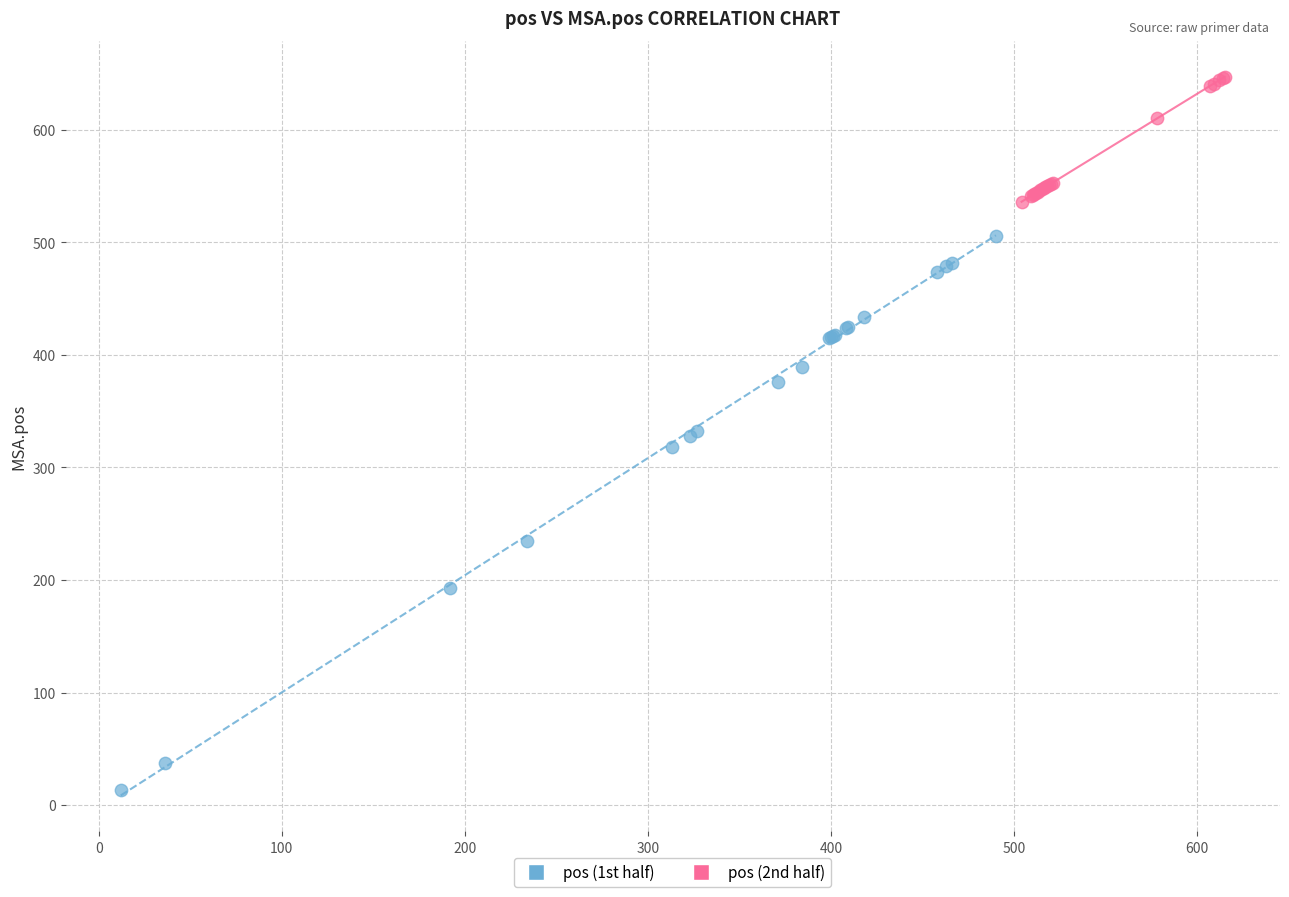

Which series has the widest spread of Y values?

pos (1st half)